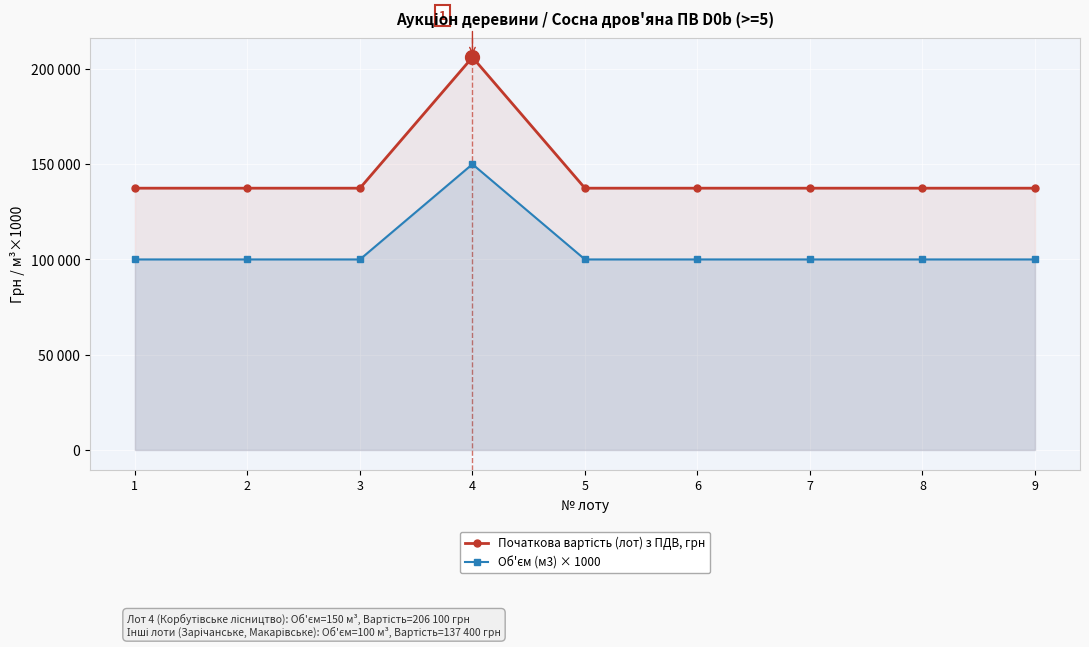

Reading left to right, transcribe all the data shown in this chart.

Початкова вартість (лот) з ПДВ, грн: 137400	137400	137400	206100	137400	137400	137400	137400	137400
Об'єм (м3) × 1000: 100000	100000	100000	150000	100000	100000	100000	100000	100000